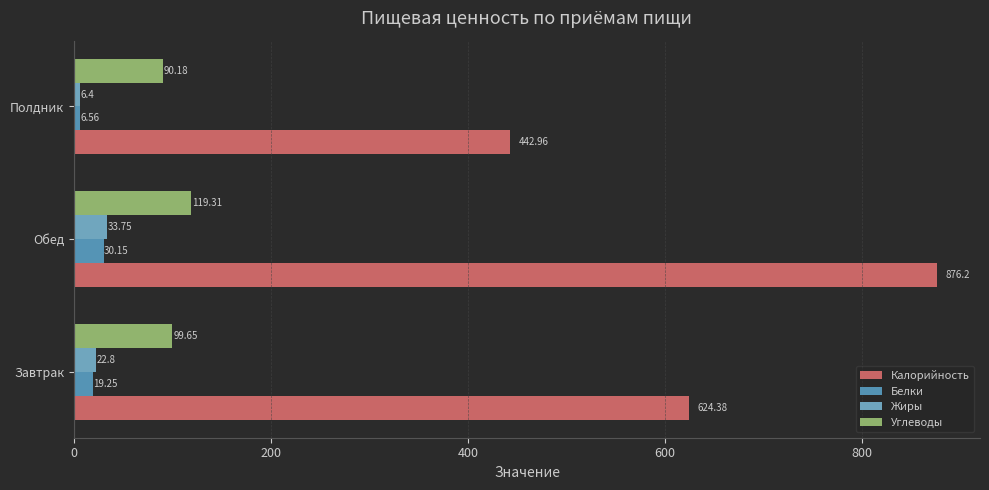

List the series in order of their peak value, lowest first.

Белки, Жиры, Углеводы, Калорийность